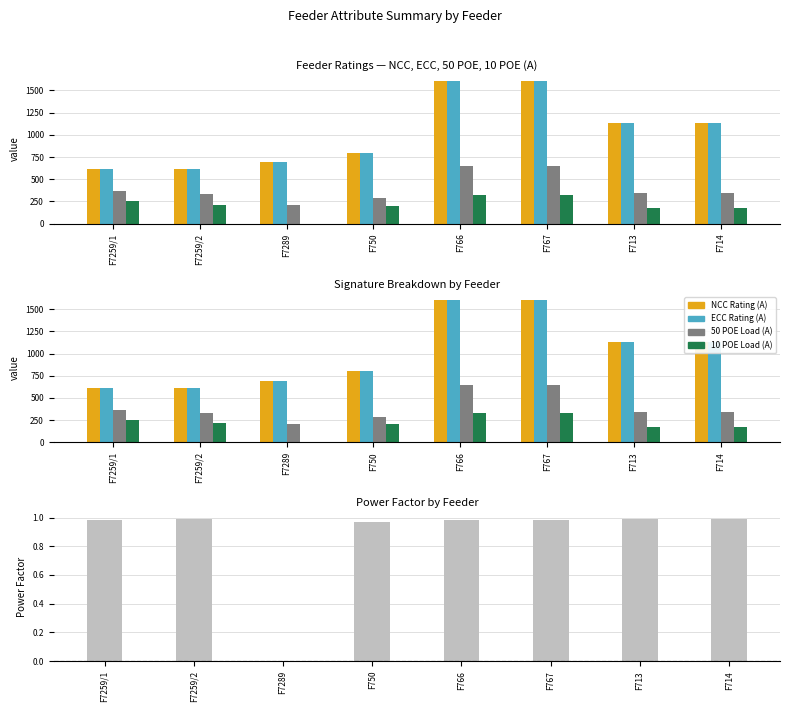

How many data points in 50 POE Load (A) are less than 346?

3